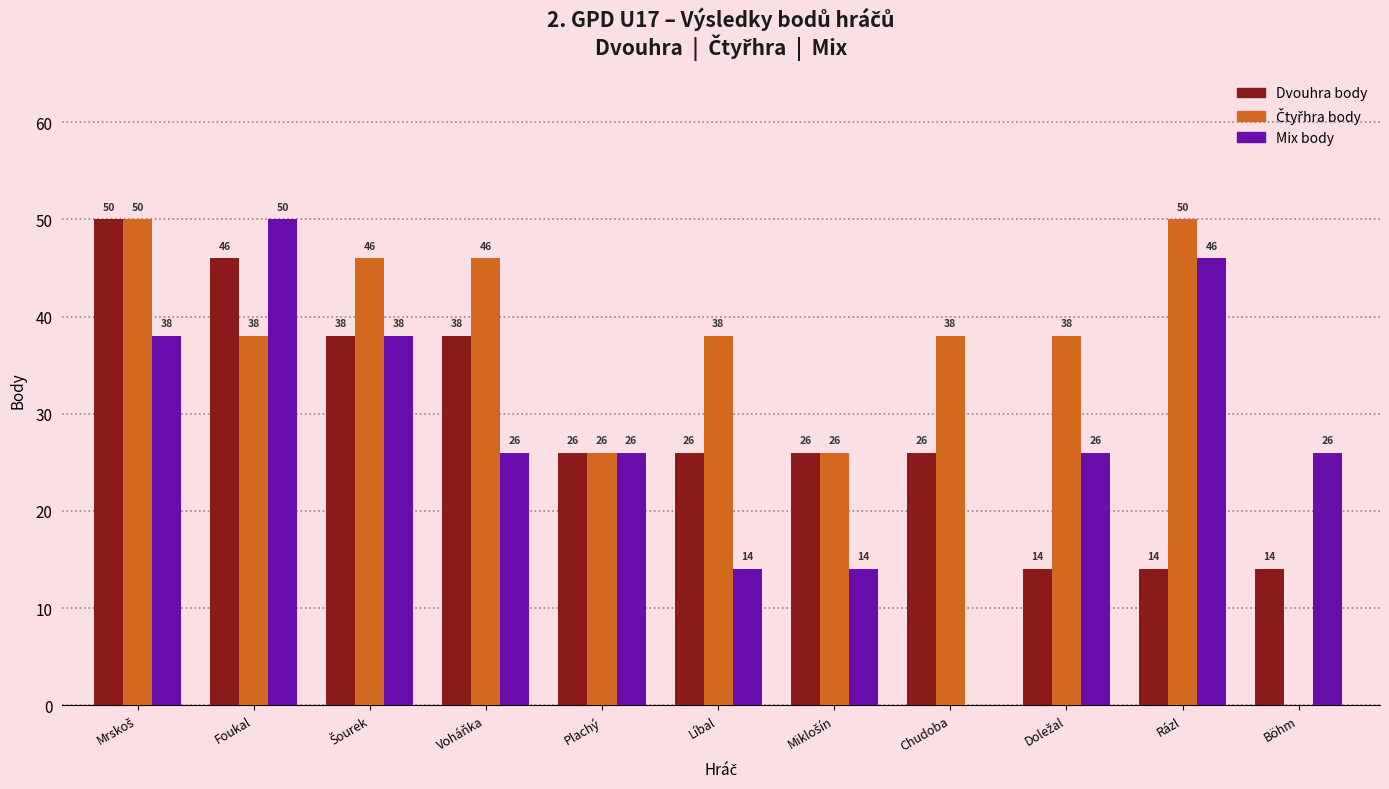

The Dvouhra body series shows 35 at Plachý. True or false?

False